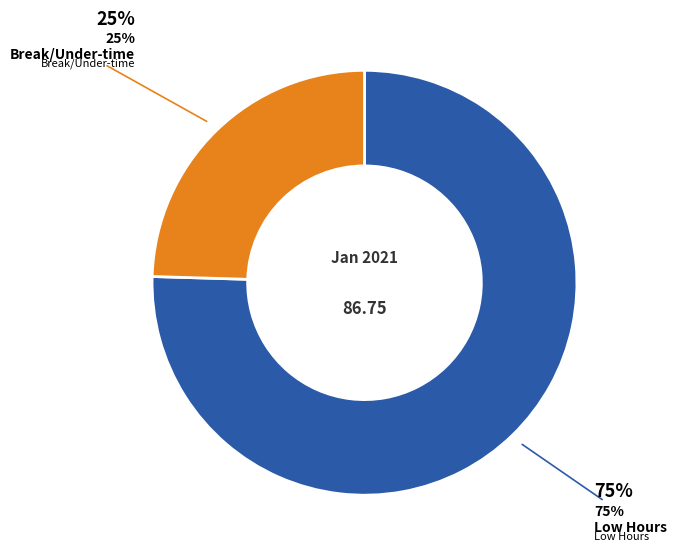

Does any single category account for the majority?

Yes